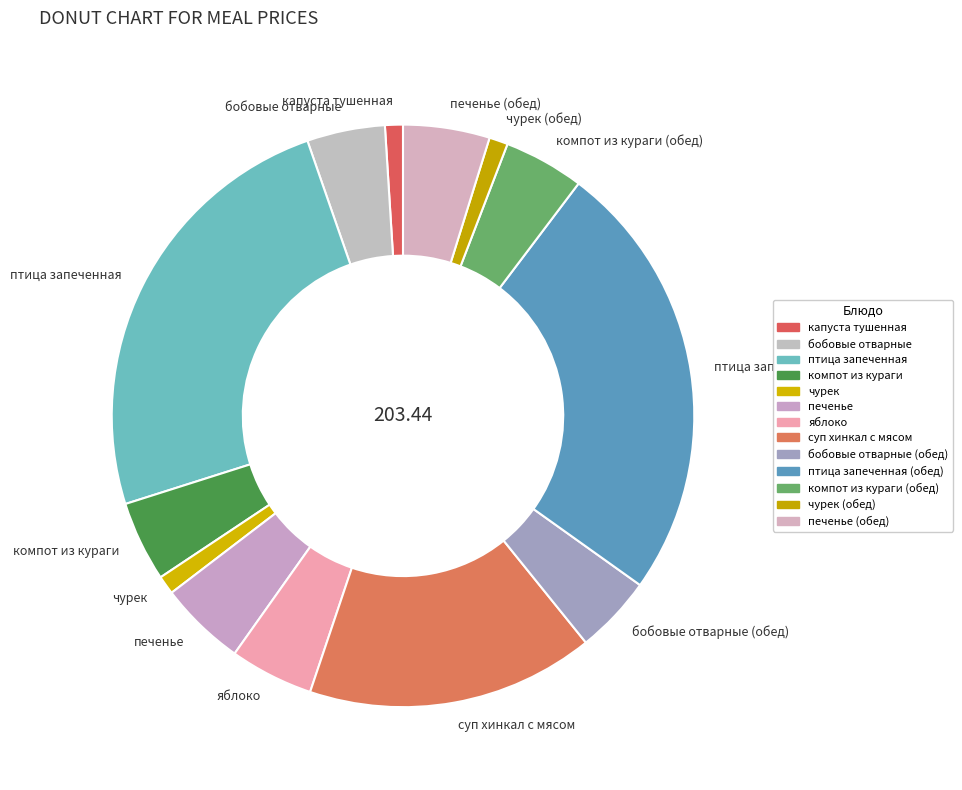

Is there a majority slice in this chart?

No